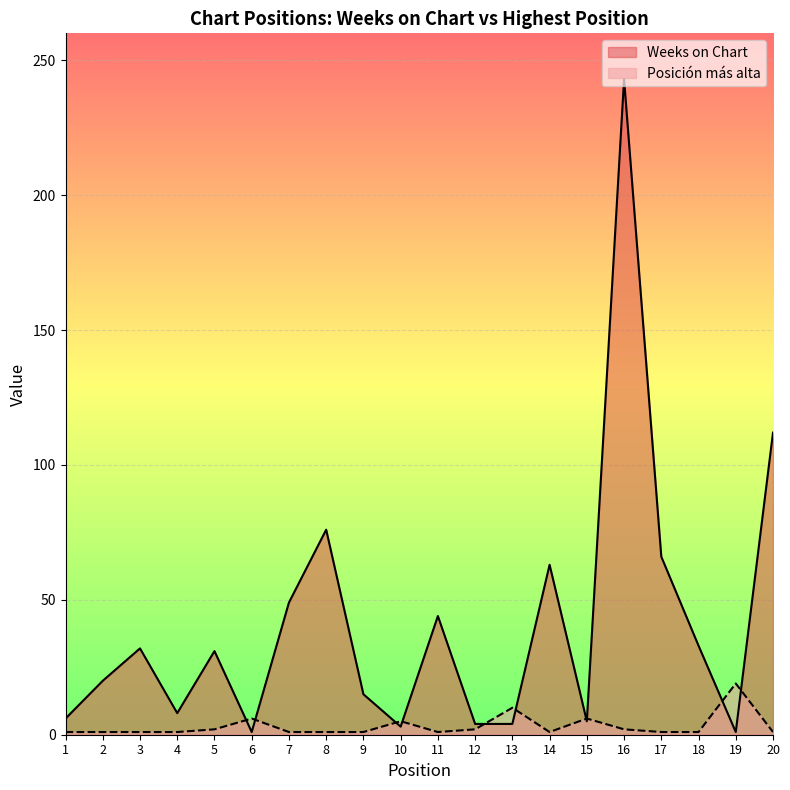

What is the value of the Weeks on Chart point at the 13th from the left?

4